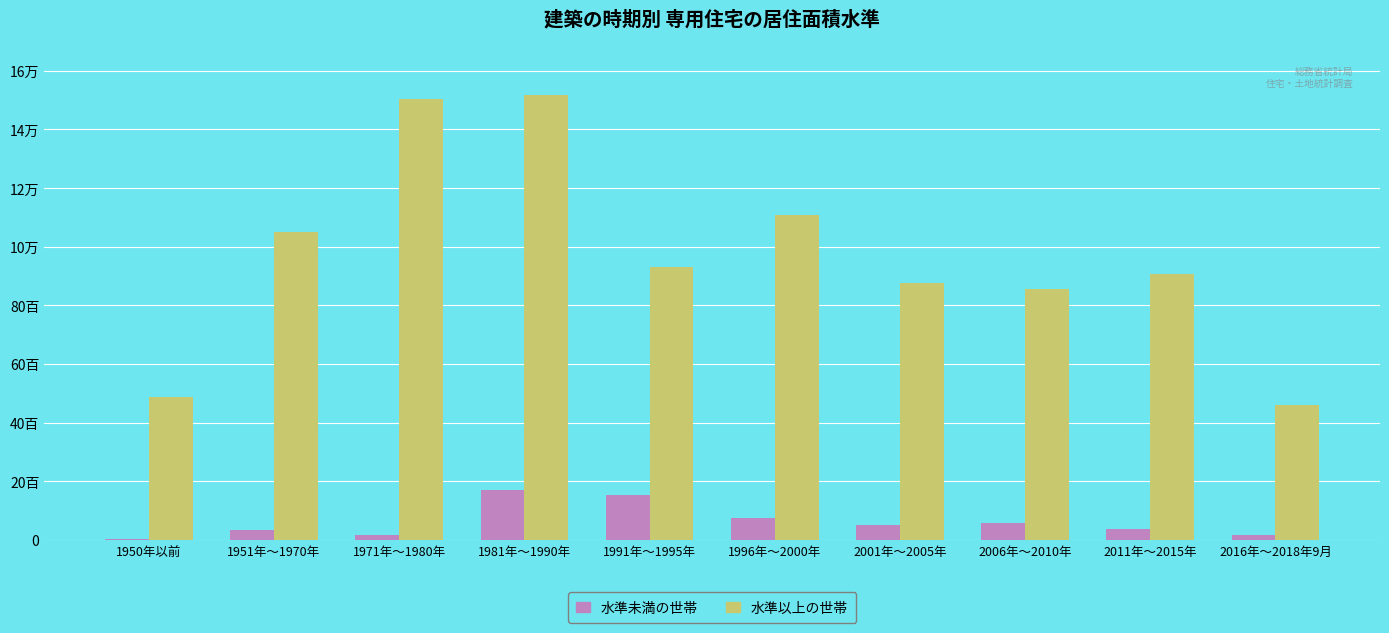

At which label is 水準以上の世帯 closest to 9890?

1991年～1995年